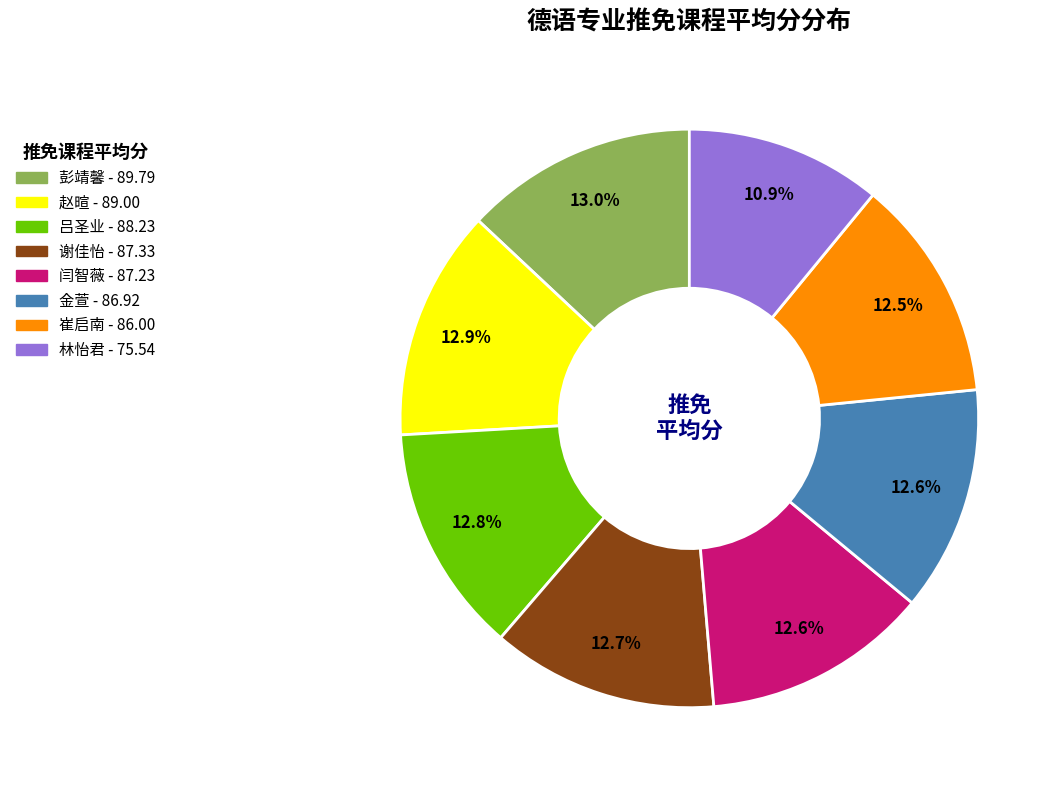

How many segments does this pie chart have?

8